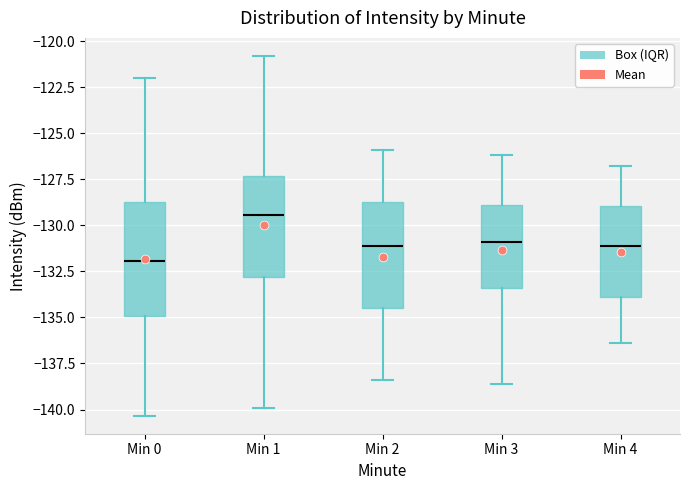

Where is the lower edge of the box for Min 2 on the y-axis? The values are not printed on the chart, so give them approximately, as read against the axis.

-134.5